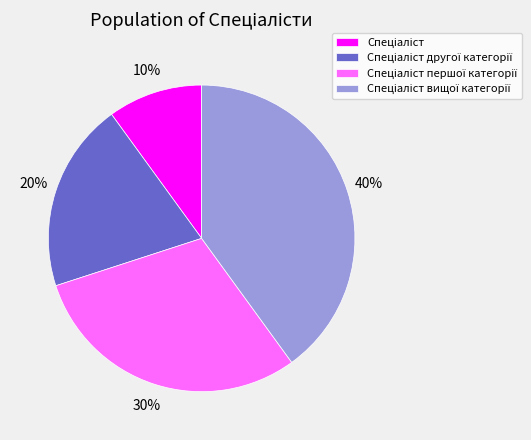

To the nearest percent, what is the difference between the largest and smallest slice percentages?

30%